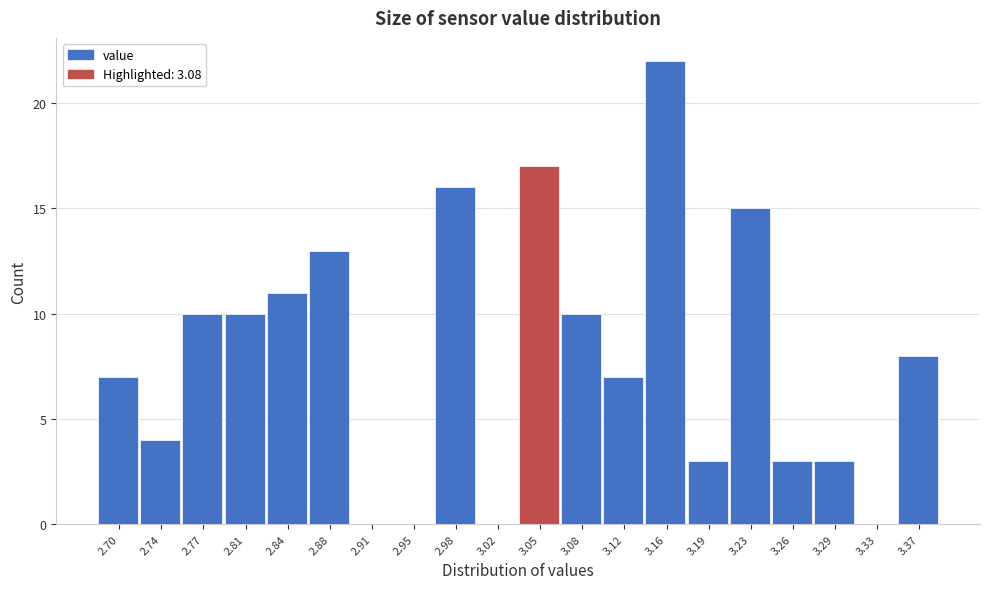

Reading left to right, list all the values displayed in this chart.

2.70=7	2.74=4	2.77=10	2.81=10	2.84=11	2.88=13	2.91=0	2.95=0	2.98=16	3.02=0	3.05=17	3.08=10	3.12=7	3.16=22	3.19=3	3.23=15	3.26=3	3.29=3	3.33=0	3.37=8